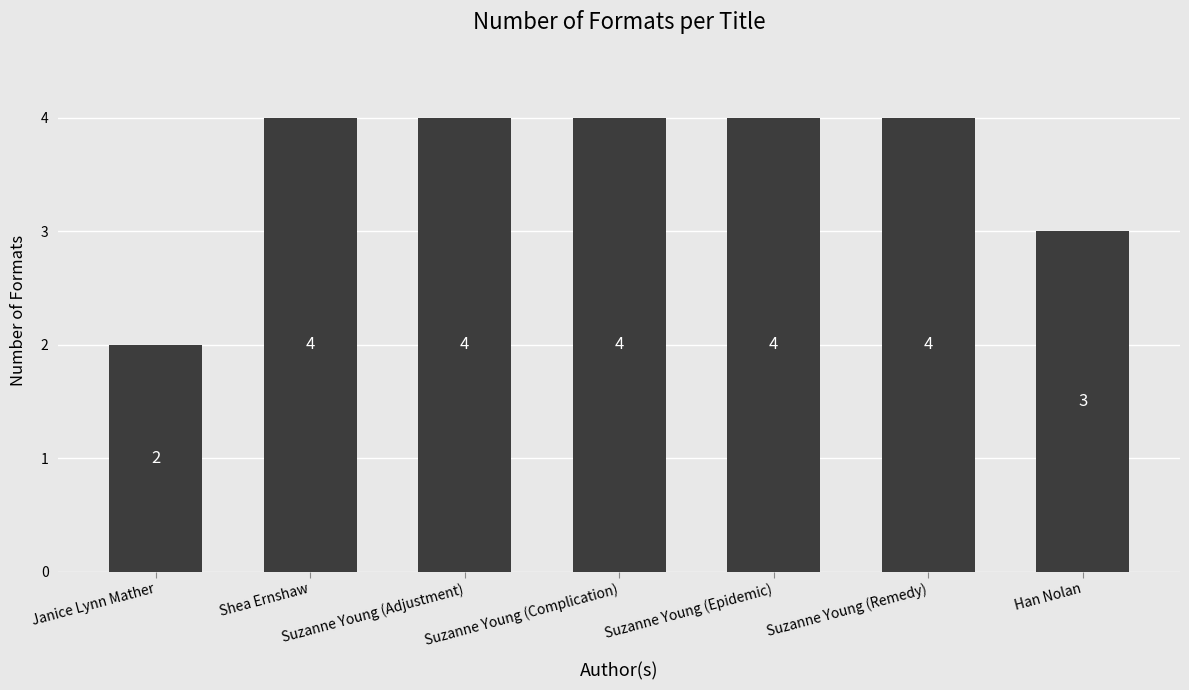

What is the minimum value shown in the chart?

2